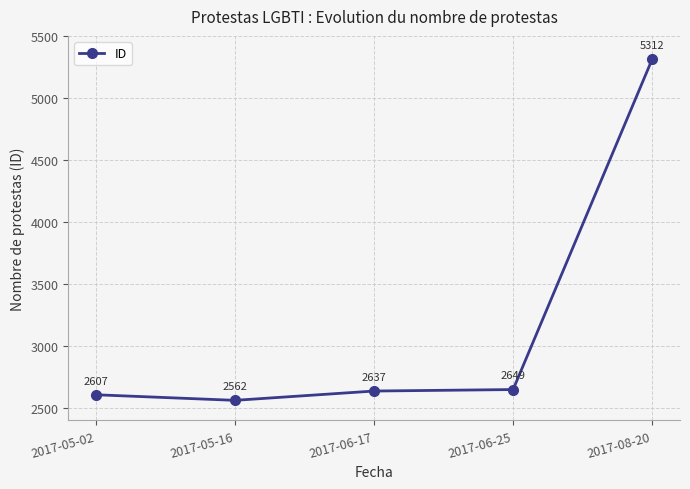

True or false: the data has more than 1 interior local peaks.

False